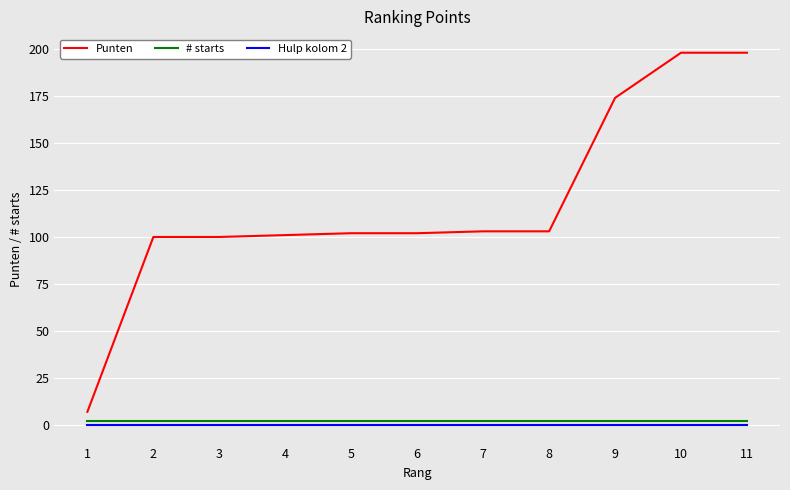

Which series has the largest range (max minus min)?

Punten